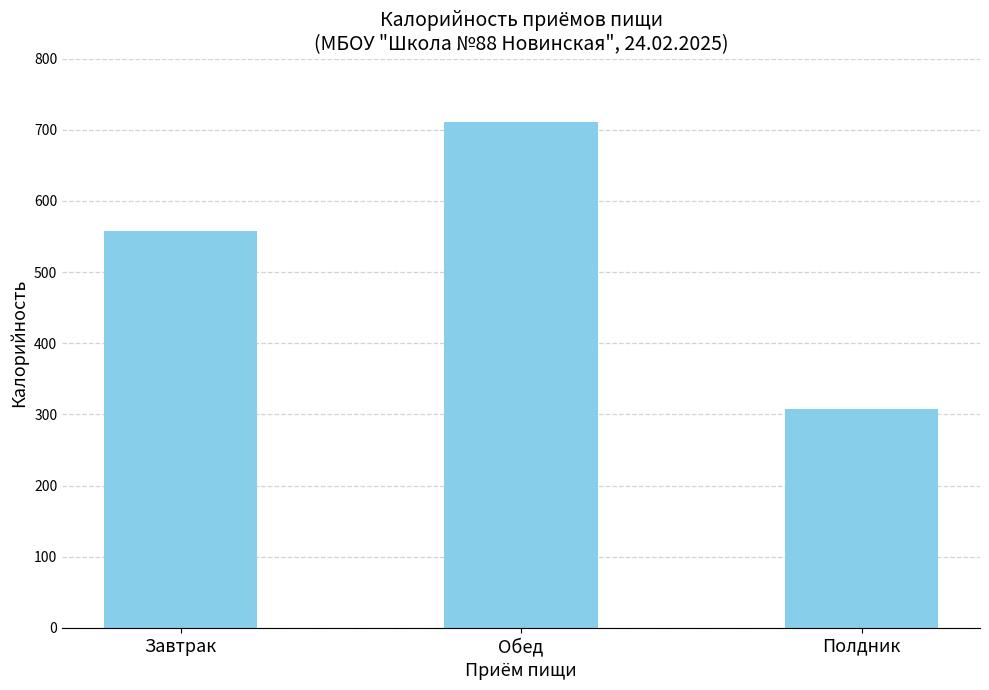

Rank the categories by value from lowest to highest.

Полдник, Завтрак, Обед